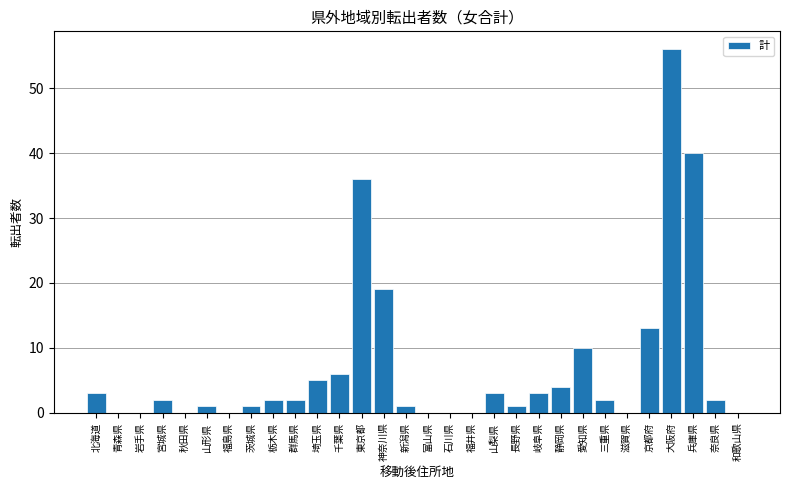

Are the bars horizontal?

No